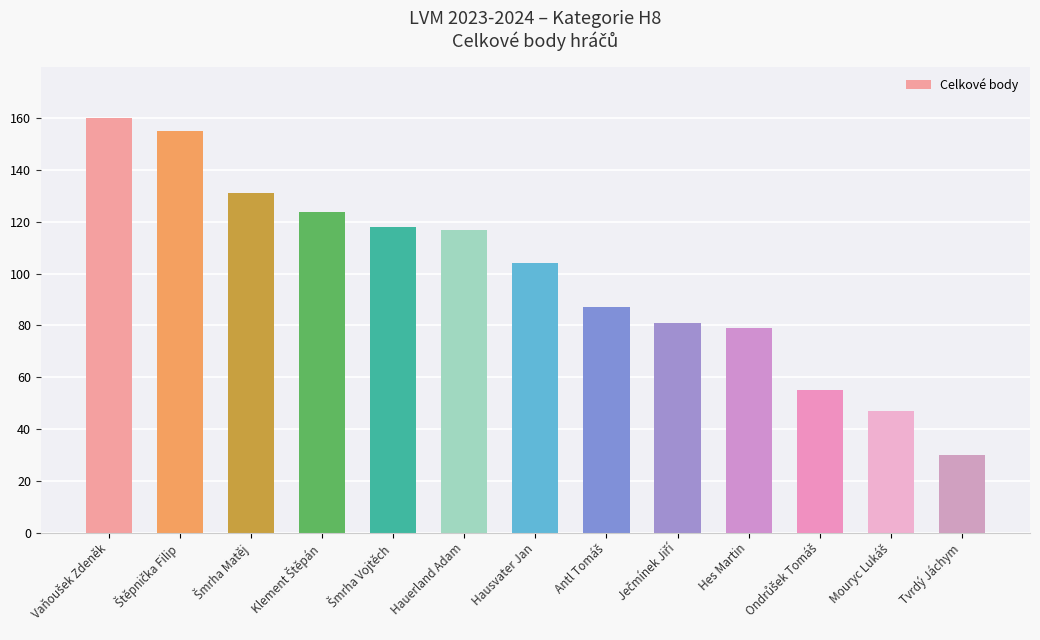

What is the sum of all values?

1288